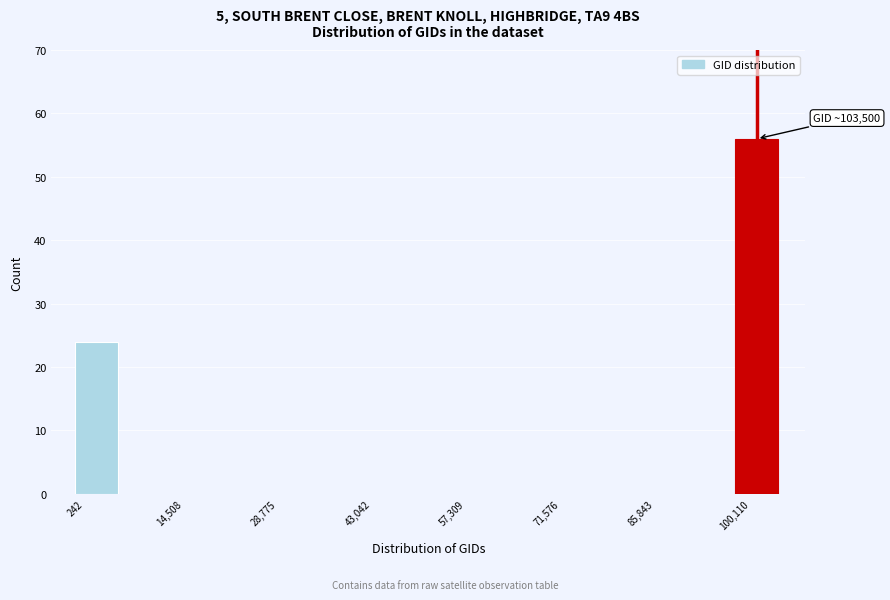

Read against the x-axis, roughly where is the centre of the tallest bar?

104000